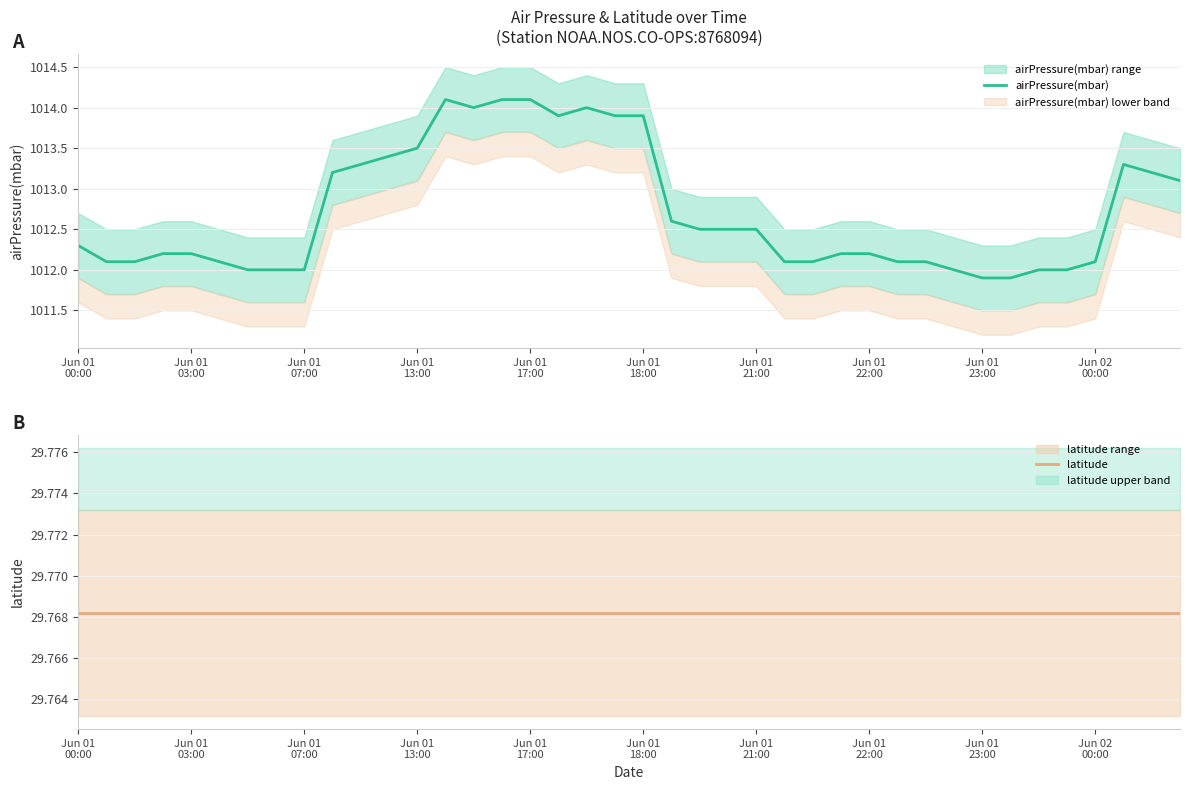

What is the difference between the highest and lowest values at 21?

982.8